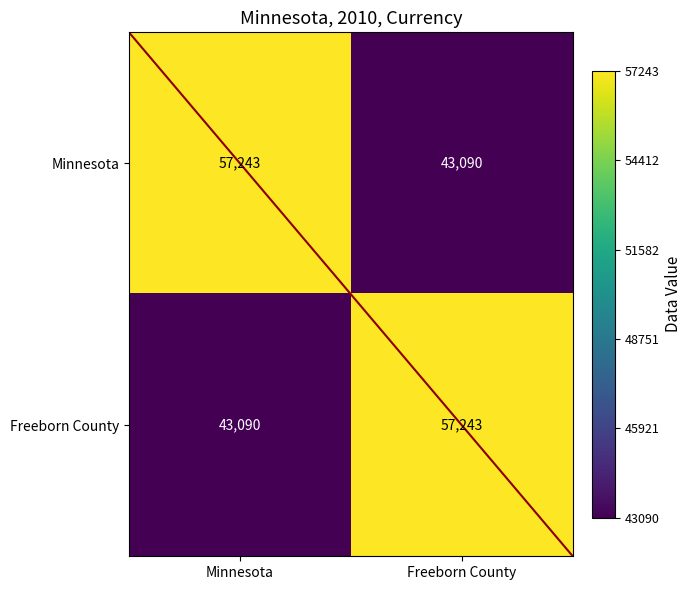

What is the total value across all series at Minnesota?

100333